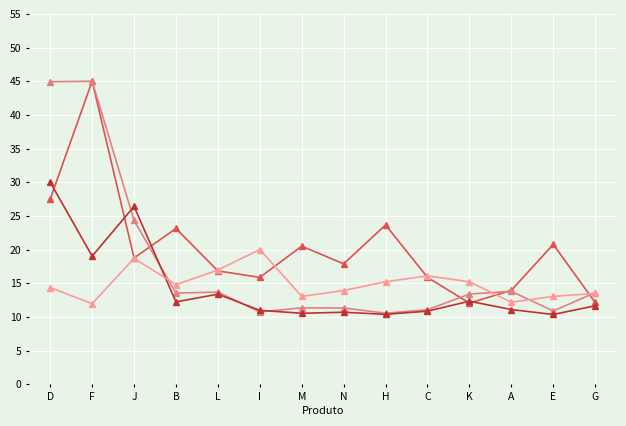

What is the total value across all series at C?

53.9